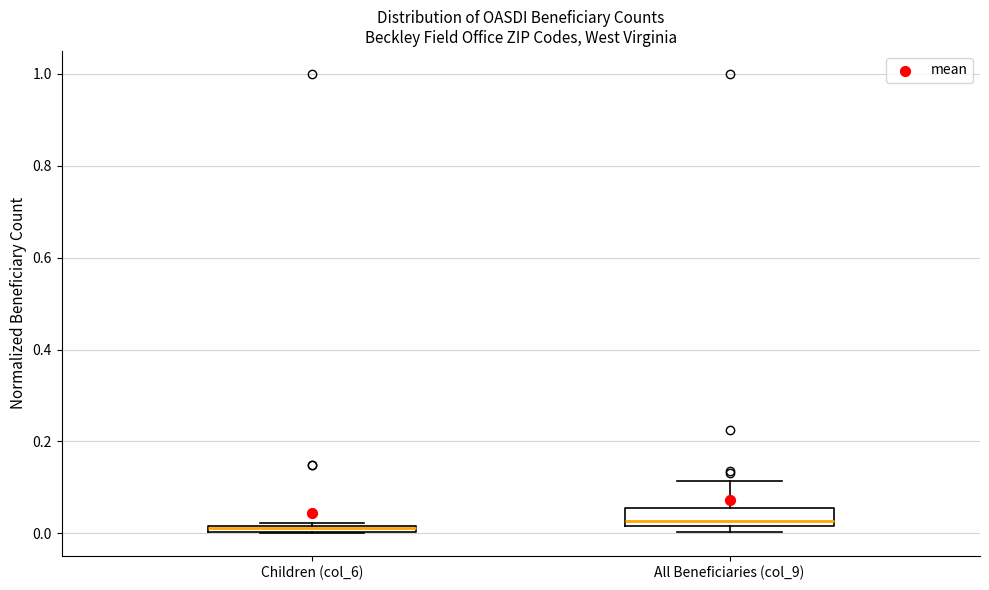

Where is the lower edge of the box for Children (col_6) on the y-axis? The values are not printed on the chart, so give them approximately, as read against the axis.

0.00